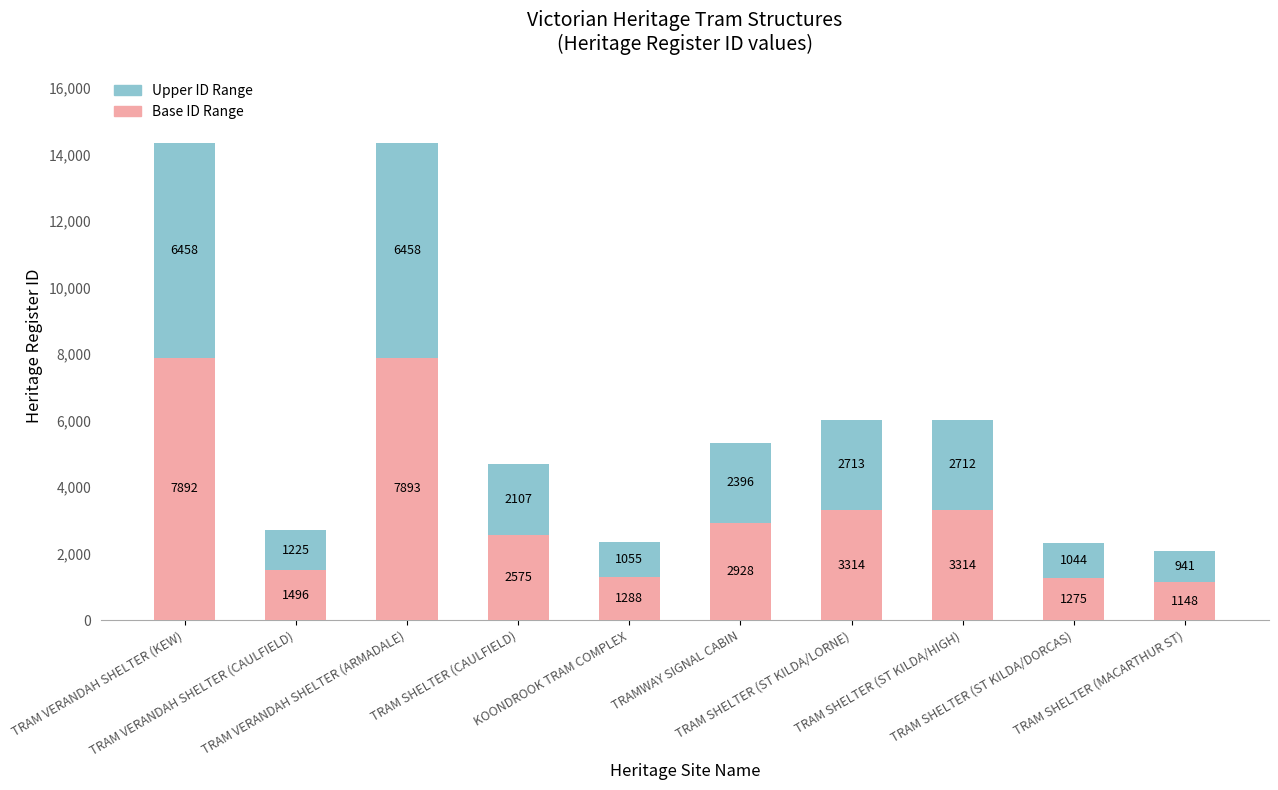

What is the minimum value for Base ID Range?

1148